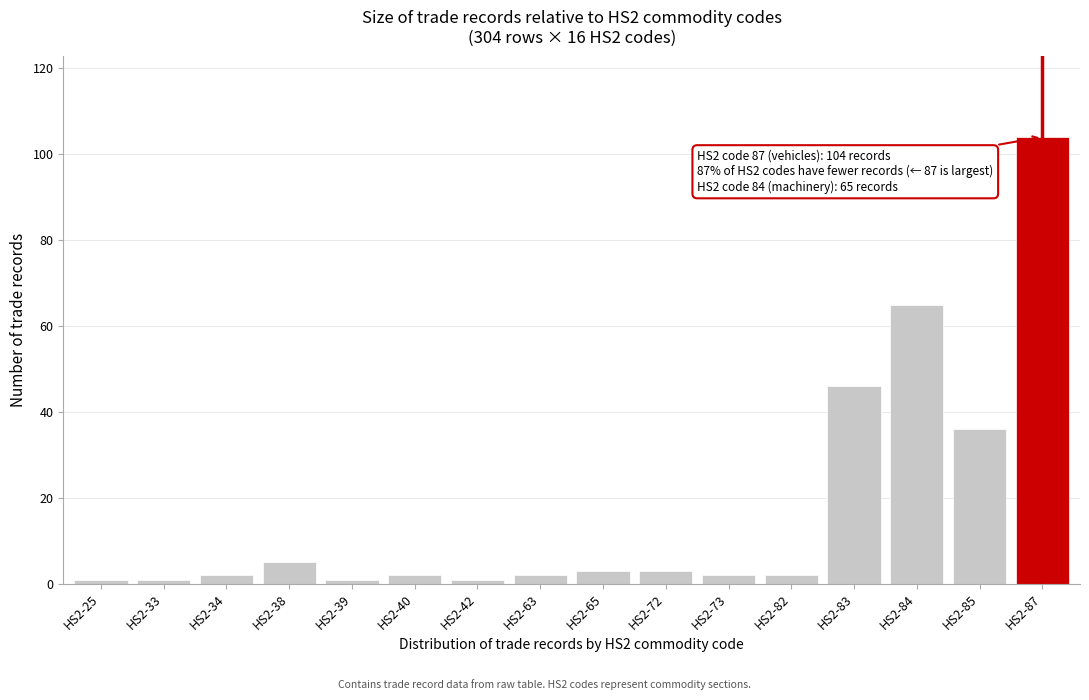

Reading left to right, what are all the values shown in this chart?

HS2-25=1	HS2-33=1	HS2-34=2	HS2-38=5	HS2-39=1	HS2-40=2	HS2-42=1	HS2-63=2	HS2-65=3	HS2-72=3	HS2-73=2	HS2-82=2	HS2-83=46	HS2-84=65	HS2-85=36	HS2-87=104